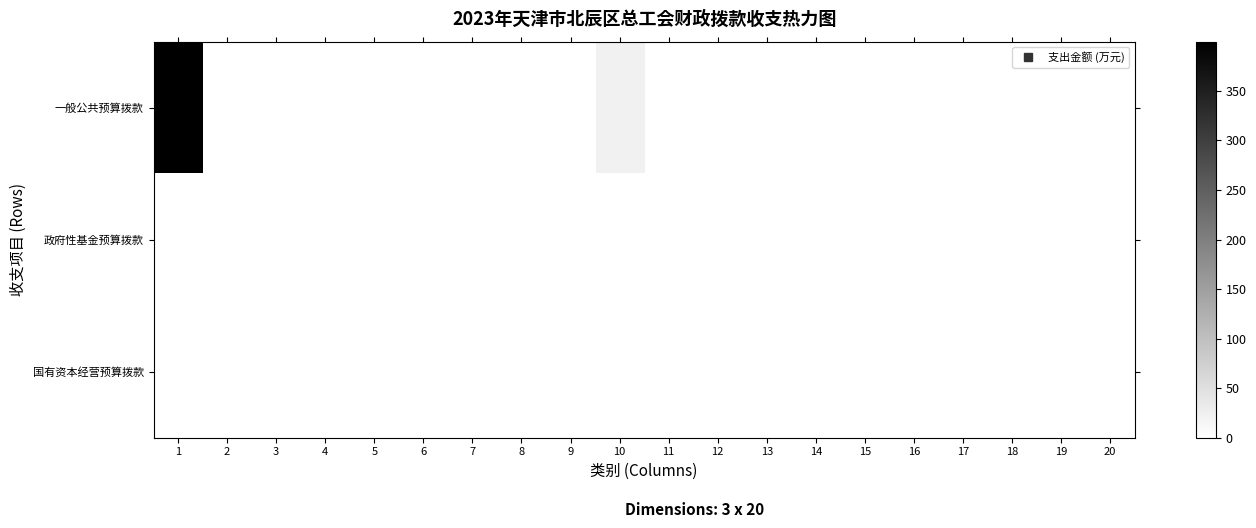

At 8, list the series in order from largest to smallest.

一般公共预算拨款, 政府性基金预算拨款, 国有资本经营预算拨款